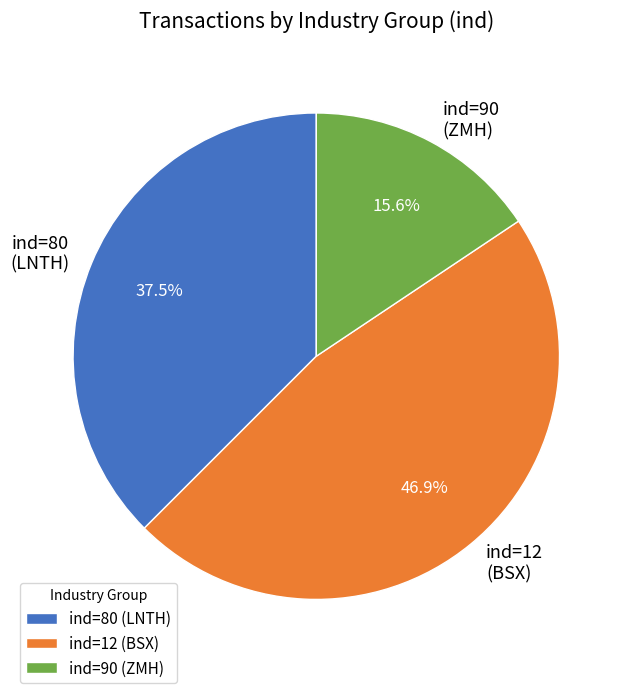

Approximately how many times larger is the value at ind=90 (ZMH) compared to ind=80 (LNTH)?

0.4